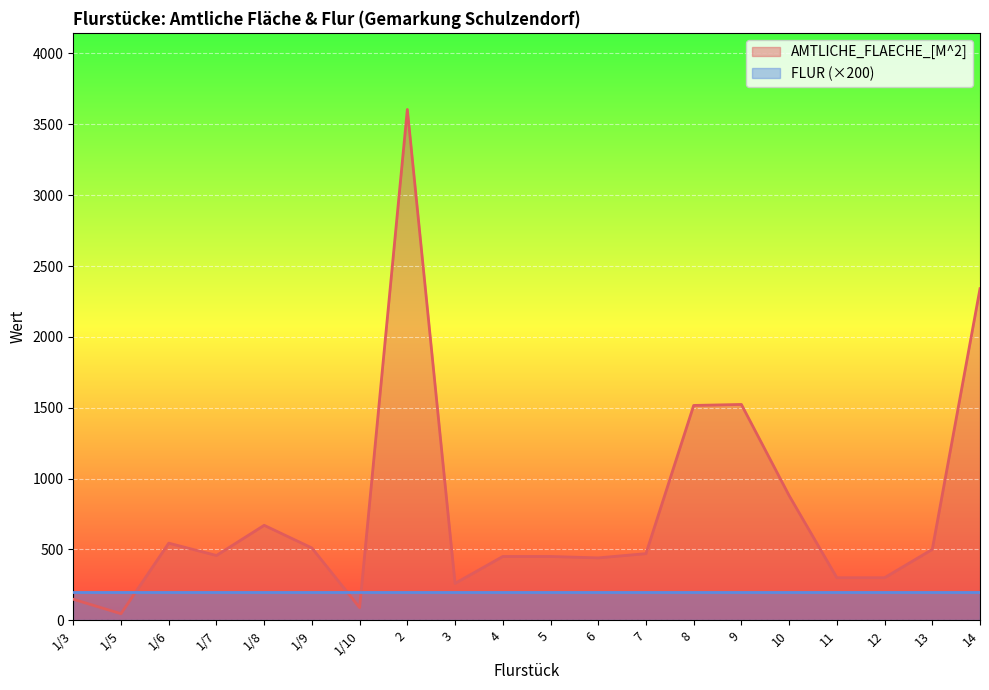

How many interior local peaks (higher than both neighbors) does the data have?

4